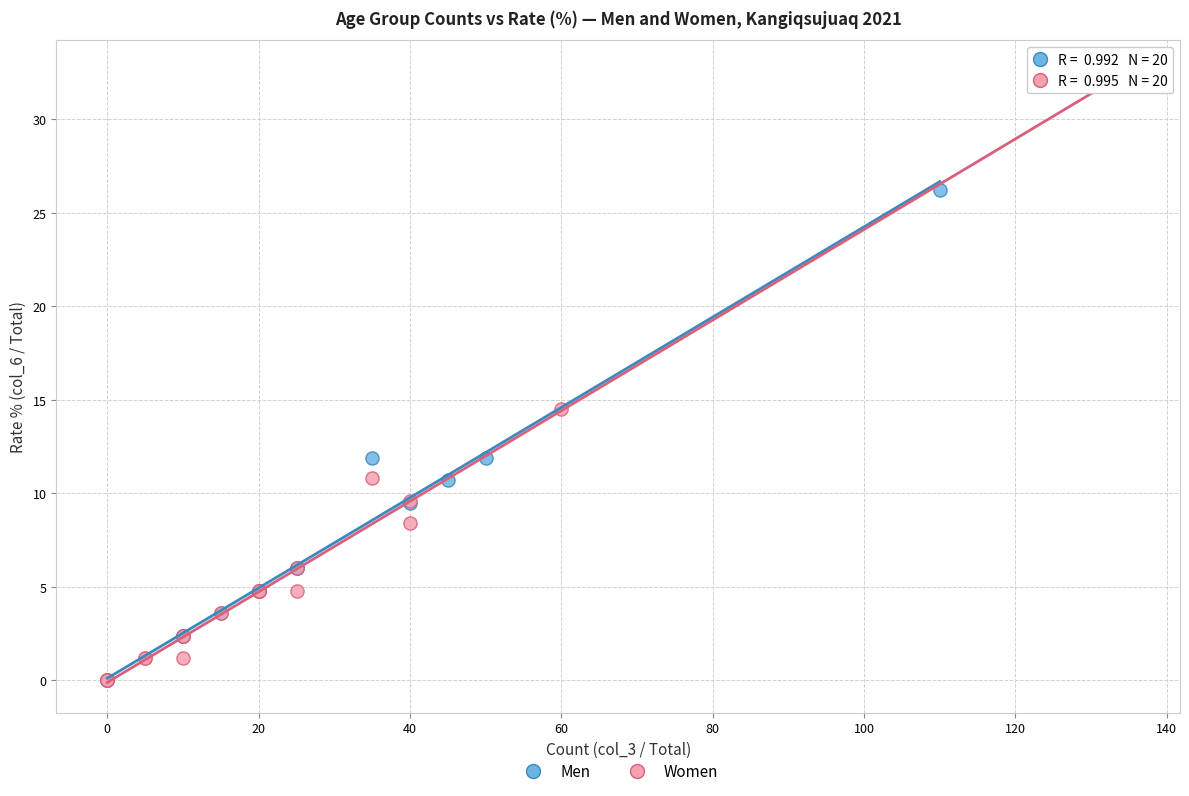

What are all the series names shown in the legend?

Men, Women